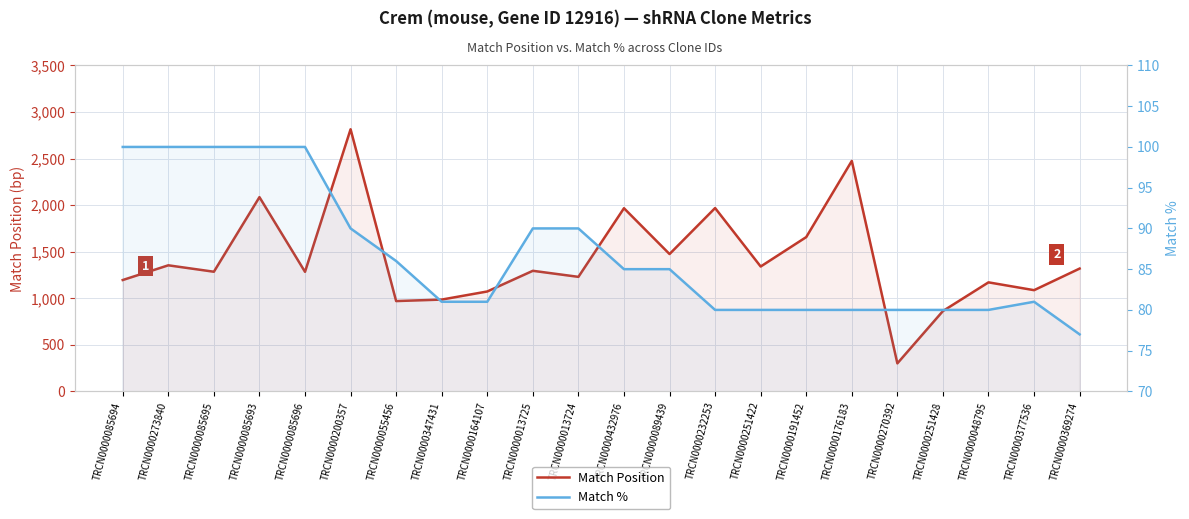

True or false: Match Position has a value of 564 at TRCN0000176183.

False